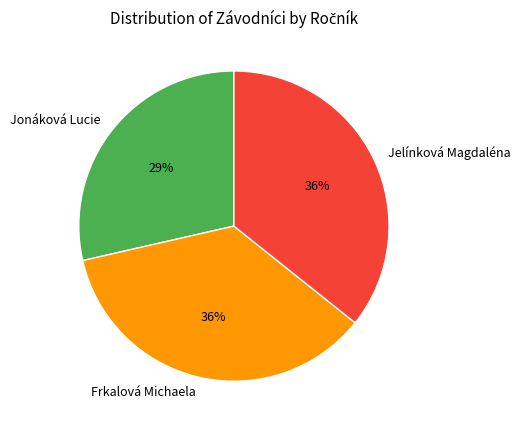

To the nearest percent, what is the combined percentage of Jonáková Lucie and Jelínková Magdaléna?

64%